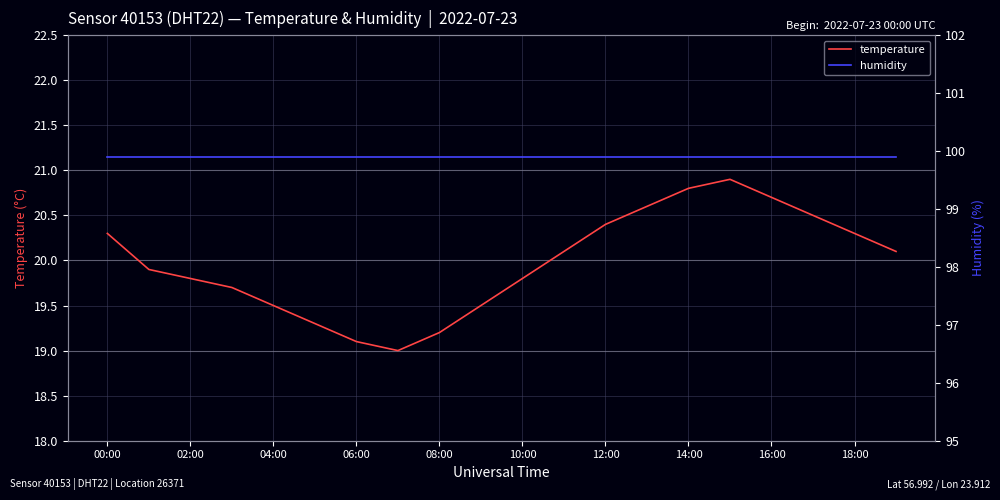

What is the minimum value for temperature?

19.0